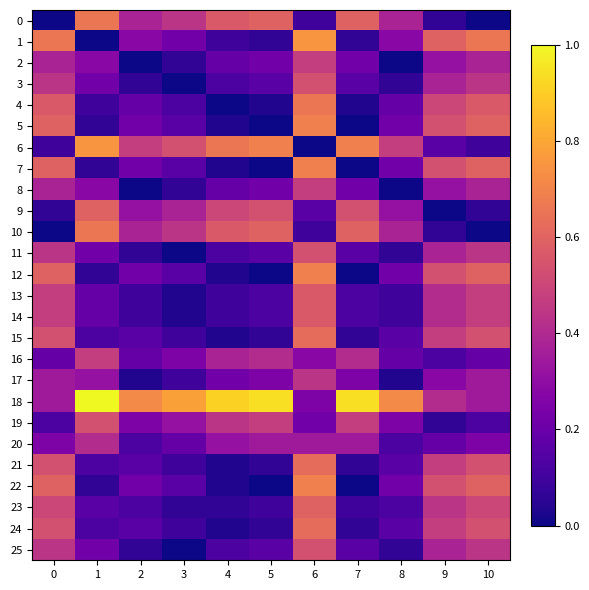

Reading left to right, extract all data points from this chart.

0: 0=0.0	1=0.7	2=0.4	3=0.4	4=0.6	5=0.6	6=0.1	7=0.6	8=0.4	9=0.1	10=0.0
1: 0=0.7	1=0.0	2=0.3	3=0.2	4=0.1	5=0.1	6=0.8	7=0.1	8=0.3	9=0.6	10=0.7
2: 0=0.4	1=0.3	2=0.0	3=0.1	4=0.2	5=0.2	6=0.5	7=0.2	8=0.0	9=0.3	10=0.4
3: 0=0.4	1=0.2	2=0.1	3=0.0	4=0.1	5=0.2	6=0.5	7=0.2	8=0.1	9=0.4	10=0.4
4: 0=0.6	1=0.1	2=0.2	3=0.1	4=0.0	5=0.0	6=0.7	7=0.0	8=0.2	9=0.5	10=0.6
5: 0=0.6	1=0.1	2=0.2	3=0.2	4=0.0	5=0.0	6=0.7	7=0.0	8=0.2	9=0.5	10=0.6
6: 0=0.1	1=0.8	2=0.5	3=0.5	4=0.7	5=0.7	6=0.0	7=0.7	8=0.5	9=0.2	10=0.1
7: 0=0.6	1=0.1	2=0.2	3=0.2	4=0.0	5=0.0	6=0.7	7=0.0	8=0.2	9=0.5	10=0.6
8: 0=0.4	1=0.3	2=0.0	3=0.1	4=0.2	5=0.2	6=0.5	7=0.2	8=0.0	9=0.3	10=0.4
9: 0=0.1	1=0.6	2=0.3	3=0.4	4=0.5	5=0.5	6=0.2	7=0.5	8=0.3	9=0.0	10=0.1
10: 0=0.0	1=0.7	2=0.4	3=0.4	4=0.6	5=0.6	6=0.1	7=0.6	8=0.4	9=0.1	10=0.0
11: 0=0.4	1=0.2	2=0.1	3=0.0	4=0.1	5=0.2	6=0.5	7=0.2	8=0.1	9=0.4	10=0.4
12: 0=0.6	1=0.1	2=0.2	3=0.2	4=0.0	5=0.0	6=0.7	7=0.0	8=0.2	9=0.5	10=0.6
13: 0=0.5	1=0.2	2=0.1	3=0.0	4=0.1	5=0.1	6=0.6	7=0.1	8=0.1	9=0.4	10=0.5
14: 0=0.5	1=0.2	2=0.1	3=0.0	4=0.1	5=0.1	6=0.6	7=0.1	8=0.1	9=0.4	10=0.5
15: 0=0.5	1=0.1	2=0.2	3=0.1	4=0.0	5=0.1	6=0.6	7=0.1	8=0.2	9=0.5	10=0.5
16: 0=0.2	1=0.5	2=0.2	3=0.2	4=0.4	5=0.4	6=0.3	7=0.4	8=0.2	9=0.1	10=0.2
17: 0=0.3	1=0.3	2=0.0	3=0.1	4=0.2	5=0.2	6=0.4	7=0.2	8=0.0	9=0.3	10=0.3
18: 0=0.3	1=1.0	2=0.7	3=0.8	4=0.9	5=0.9	6=0.2	7=0.9	8=0.7	9=0.4	10=0.3
19: 0=0.1	1=0.5	2=0.2	3=0.3	4=0.4	5=0.5	6=0.2	7=0.5	8=0.2	9=0.1	10=0.1
20: 0=0.2	1=0.4	2=0.1	3=0.2	4=0.3	5=0.3	6=0.3	7=0.3	8=0.1	9=0.2	10=0.2
21: 0=0.5	1=0.1	2=0.2	3=0.1	4=0.0	5=0.1	6=0.6	7=0.1	8=0.2	9=0.5	10=0.5
22: 0=0.6	1=0.1	2=0.2	3=0.2	4=0.0	5=0.0	6=0.7	7=0.0	8=0.2	9=0.5	10=0.6
23: 0=0.5	1=0.2	2=0.1	3=0.1	4=0.1	5=0.1	6=0.6	7=0.1	8=0.1	9=0.4	10=0.5
24: 0=0.5	1=0.1	2=0.2	3=0.1	4=0.0	5=0.1	6=0.6	7=0.1	8=0.2	9=0.5	10=0.5
25: 0=0.4	1=0.2	2=0.1	3=0.0	4=0.1	5=0.2	6=0.5	7=0.2	8=0.1	9=0.4	10=0.4